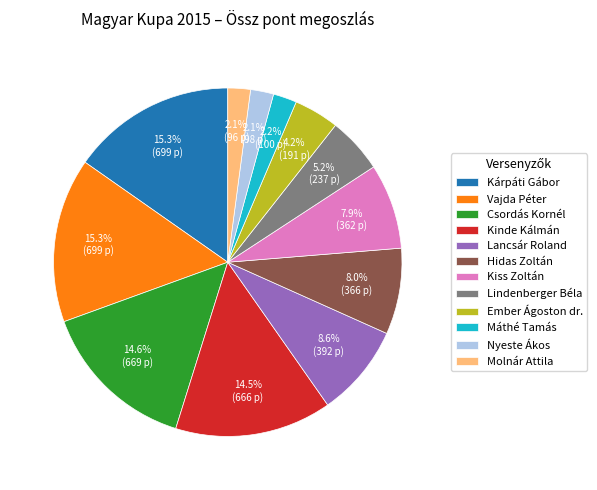

To the nearest percent, what portion does Vajda Péter represent?

15%